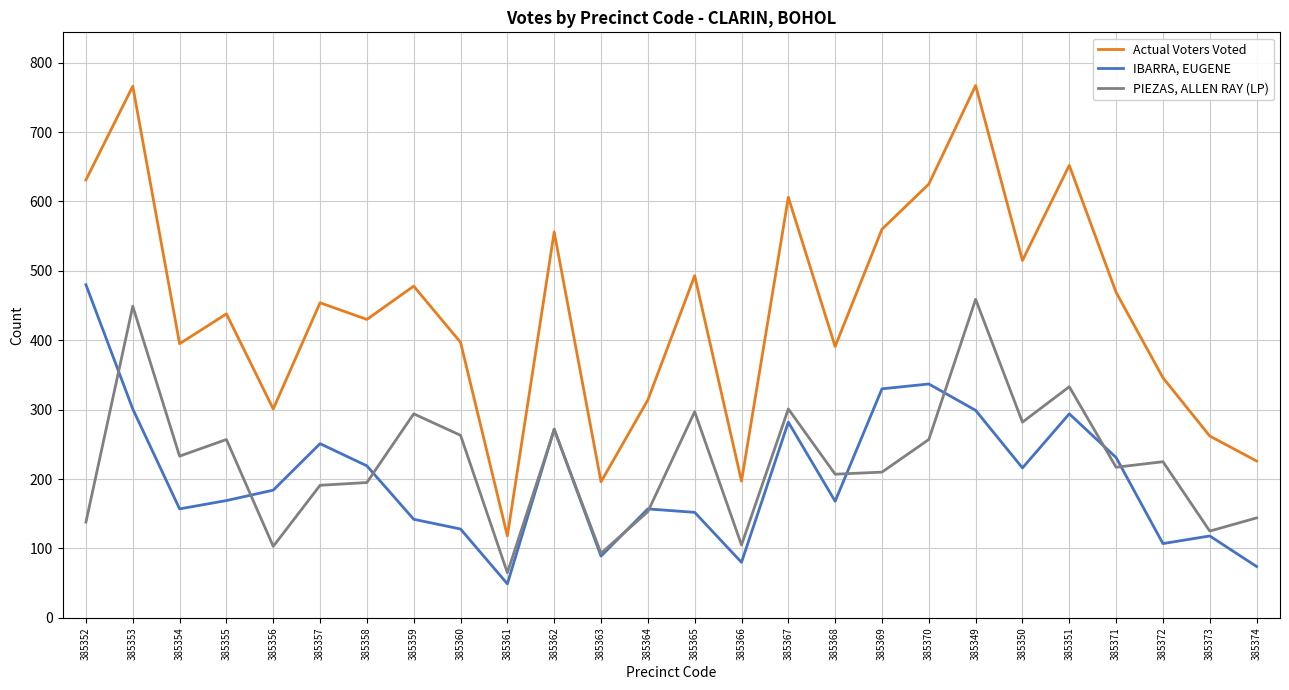

The IBARRA, EUGENE series shows 243 at 385368. True or false?

False